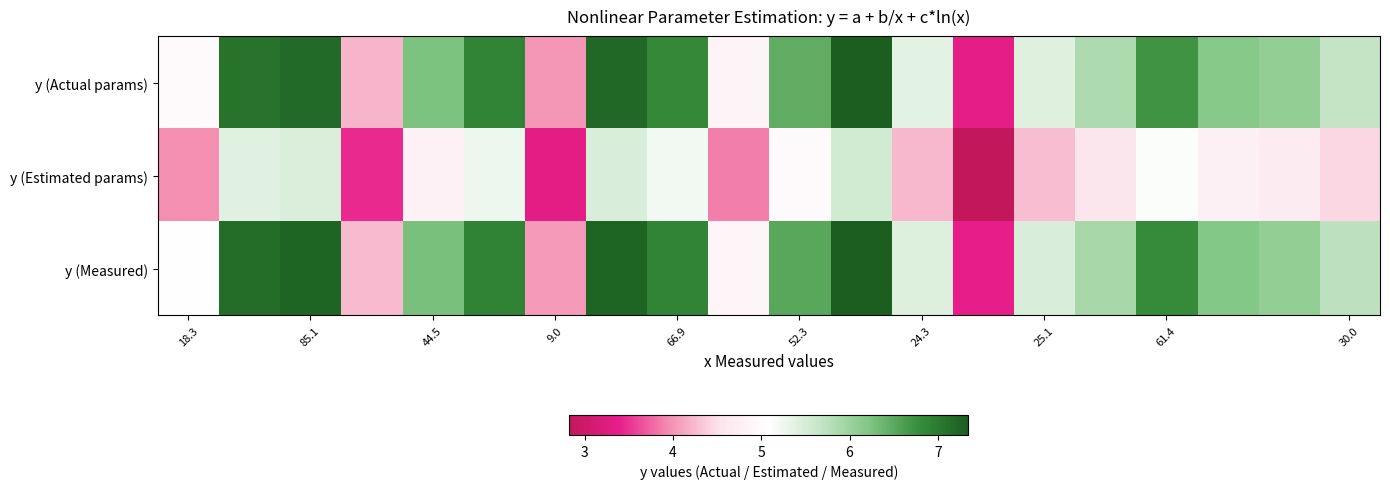

Reading left to right, extract all data points from this chart.

y (Actual params): 5.0	7.1	7.2	4.2	6.2	6.9	4.0	7.2	6.8	4.9	6.5	7.3	5.4	3.3	5.4	5.8	6.7	6.2	6.1	5.7
y (Estimated params): 4.0	5.4	5.5	3.4	4.8	5.3	3.3	5.5	5.2	3.9	5.0	5.6	4.2	2.8	4.3	4.6	5.1	4.8	4.7	4.4
y (Measured): 5.1	7.2	7.3	4.3	6.3	6.9	4.0	7.3	6.9	4.9	6.5	7.3	5.4	3.4	5.5	5.9	6.8	6.2	6.1	5.7